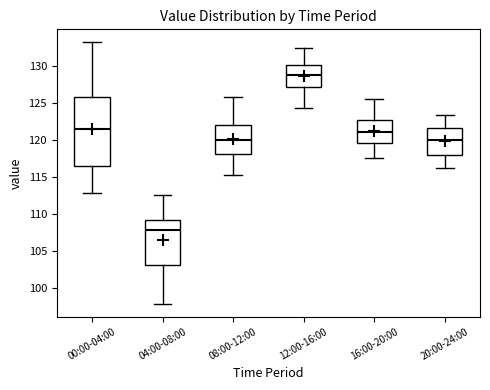

Reading left to right, transcribe this box plot: for each box, give where its median line is, the range the box spans, and where its two whiskers end, as read against the y-axis. The values are not printed on the chart, so give them approximately, as read against the axis.

00:00-04:00: median 121.5, box 116.5 to 126.0, whiskers 113.0 to 133.0
04:00-08:00: median 108.0, box 103.0 to 109.0, whiskers 98.0 to 112.5
08:00-12:00: median 120.0, box 118.0 to 122.0, whiskers 115.0 to 126.0
12:00-16:00: median 129.0, box 127.0 to 130.0, whiskers 124.5 to 132.5
16:00-20:00: median 121.0, box 119.5 to 122.5, whiskers 117.5 to 125.5
20:00-24:00: median 120.0, box 118.0 to 121.5, whiskers 116.0 to 123.5